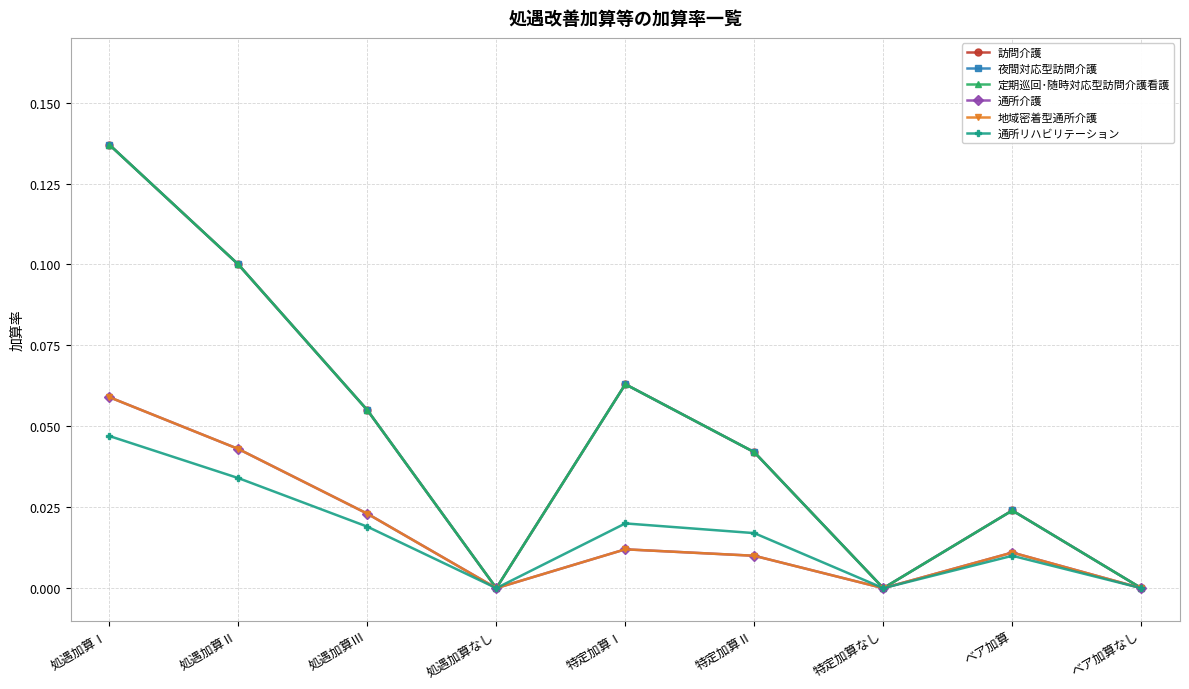

Is this an area chart (filled region under the line)?

No